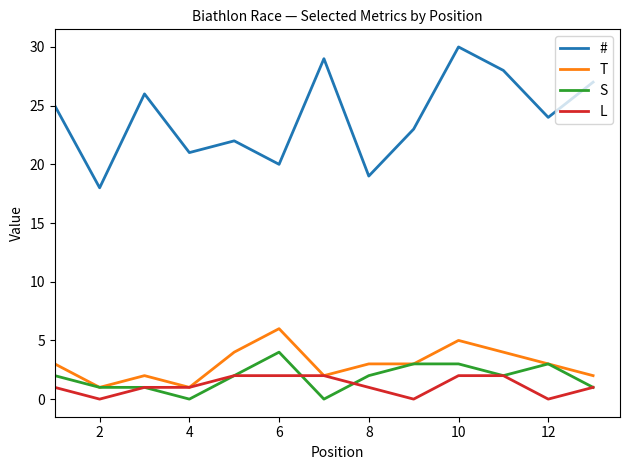

True or false: L and # cross at least once.

False